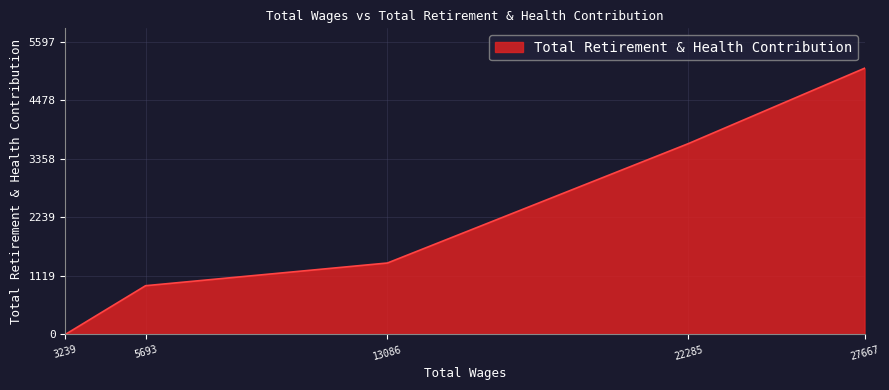

Rank the categories by value from highest to lowest.

27667, 22285, 13086, 5693, 3239